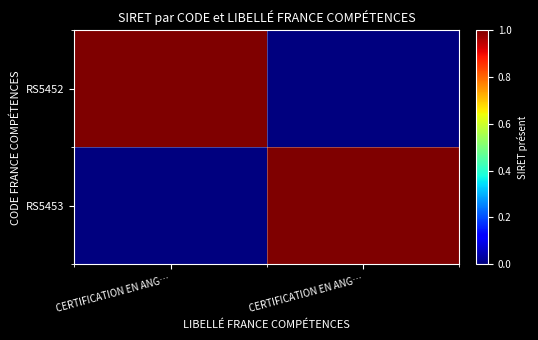

Which series has the largest total across all categories?

RS5452